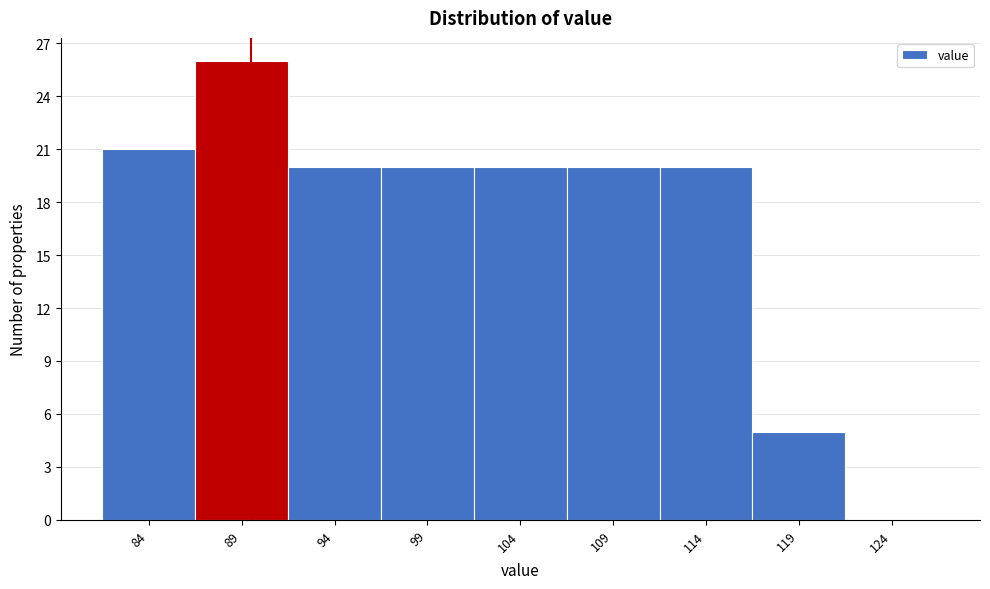

Reading right to left, what are all the values shown in this chart?

124=0	119=5	114=20	109=20	104=20	99=20	94=20	89=26	84=21